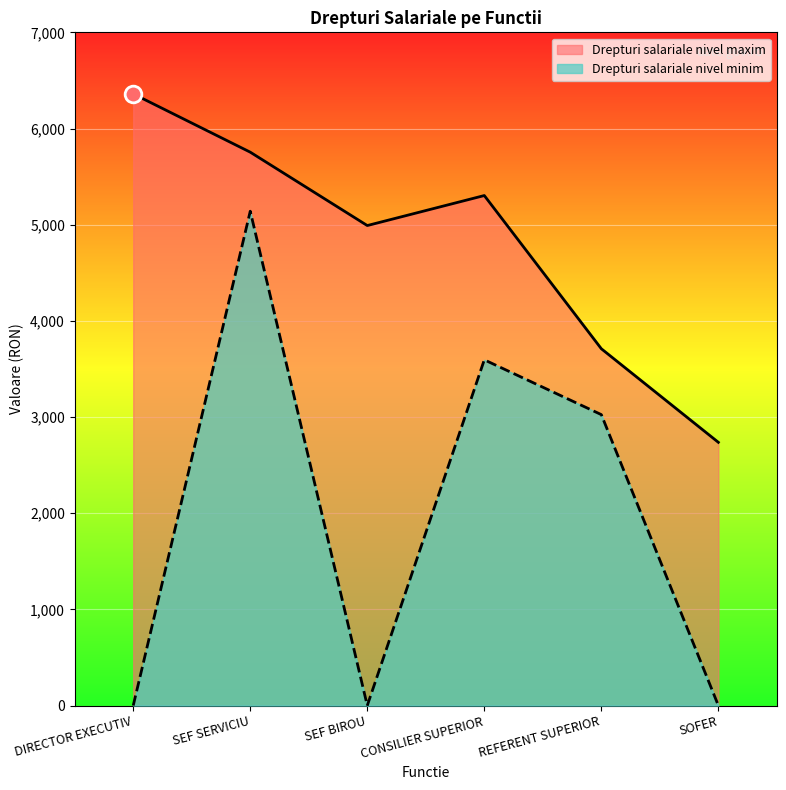

What is the difference between the highest and lowest values at SEF BIROU?

4991